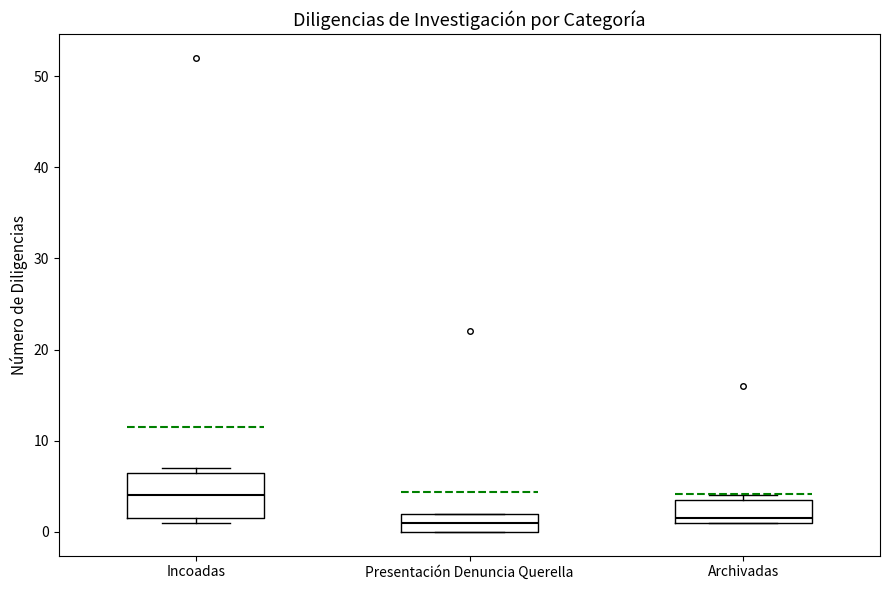

Which box is the tallest, from its lower edge to its upper edge?

Incoadas